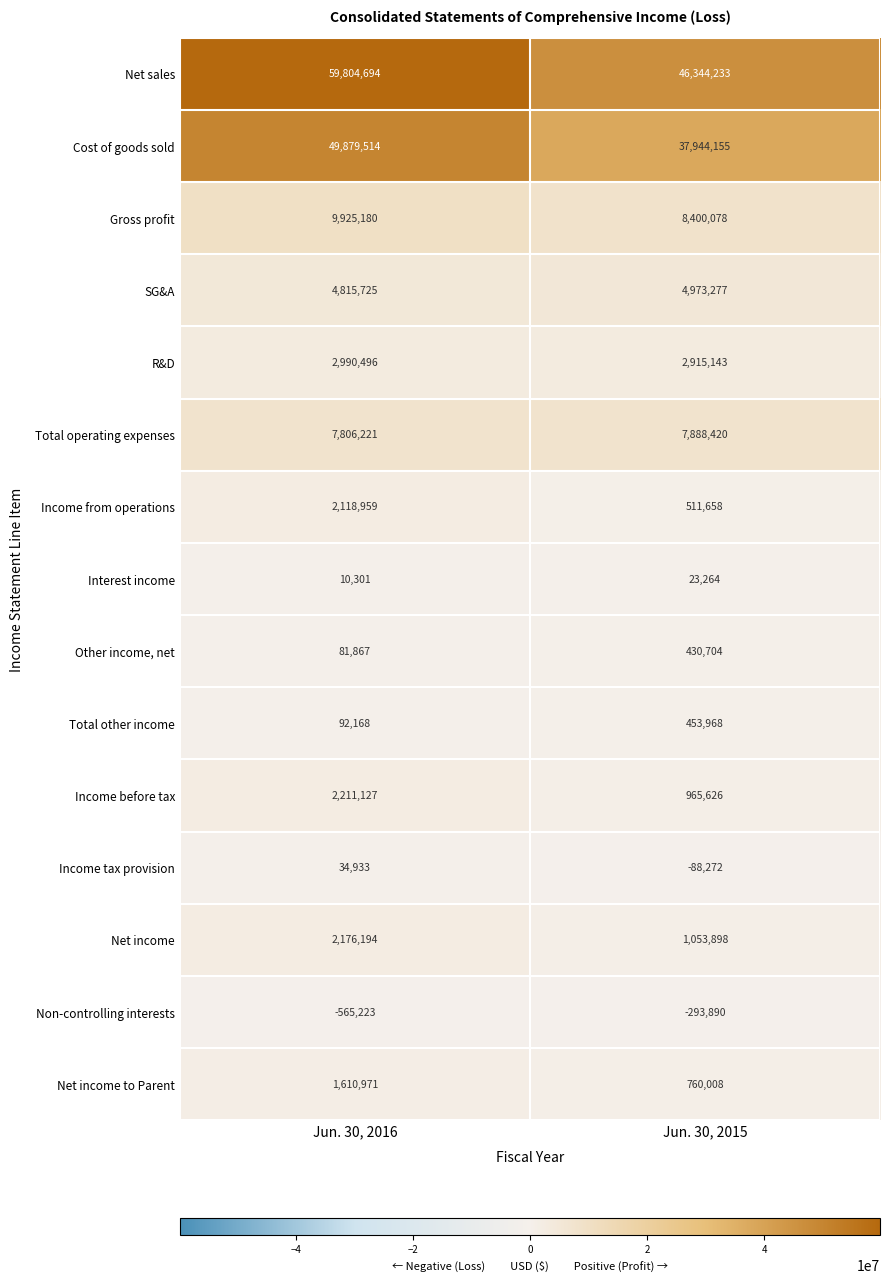

At how many categories does at least one series exceed 43979248?

2